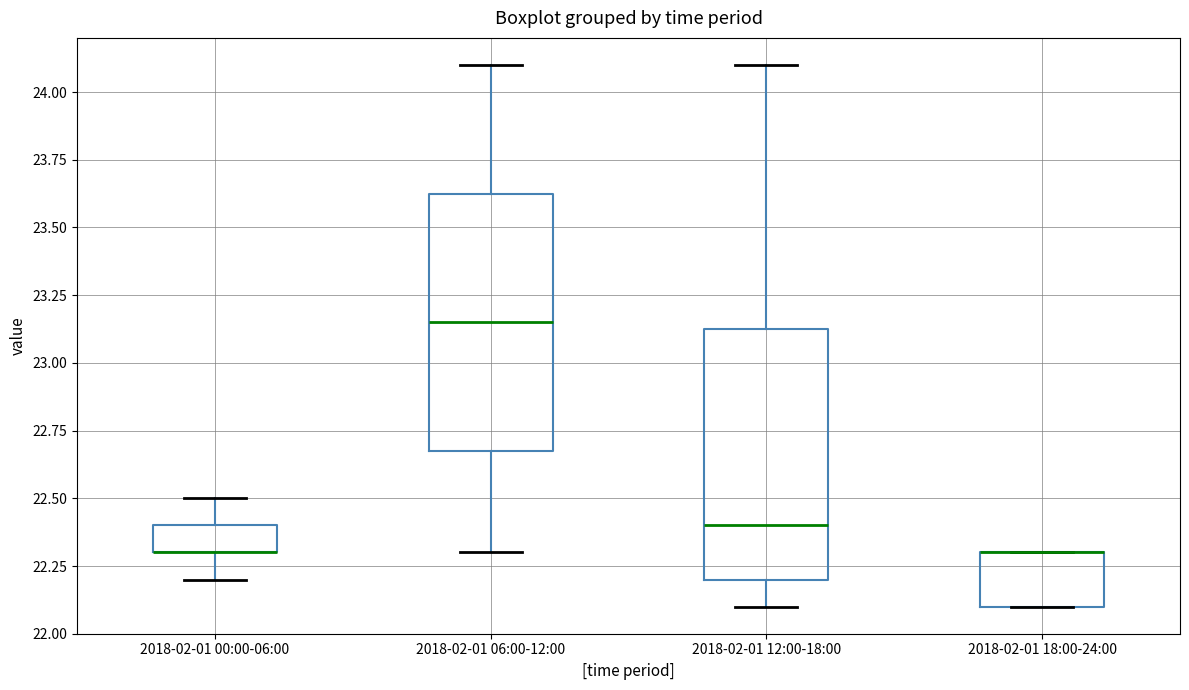

Reading left to right, transcribe this box plot: for each box, give where its median line is, the range the box spans, and where its two whiskers end, as read against the y-axis. The values are not printed on the chart, so give them approximately, as read against the axis.

2018-02-01 00:00-06:00: median 22.30 (drawn on the box's lower edge), box 22.30 to 22.40, whiskers 22.20 to 22.50
2018-02-01 06:00-12:00: median 23.15, box 22.70 to 23.65, whiskers 22.30 to 24.10
2018-02-01 12:00-18:00: median 22.40, box 22.20 to 23.15, whiskers 22.10 to 24.10
2018-02-01 18:00-24:00: median 22.30 (drawn on the box's upper edge), box 22.10 to 22.30, whiskers 22.10 to 22.30